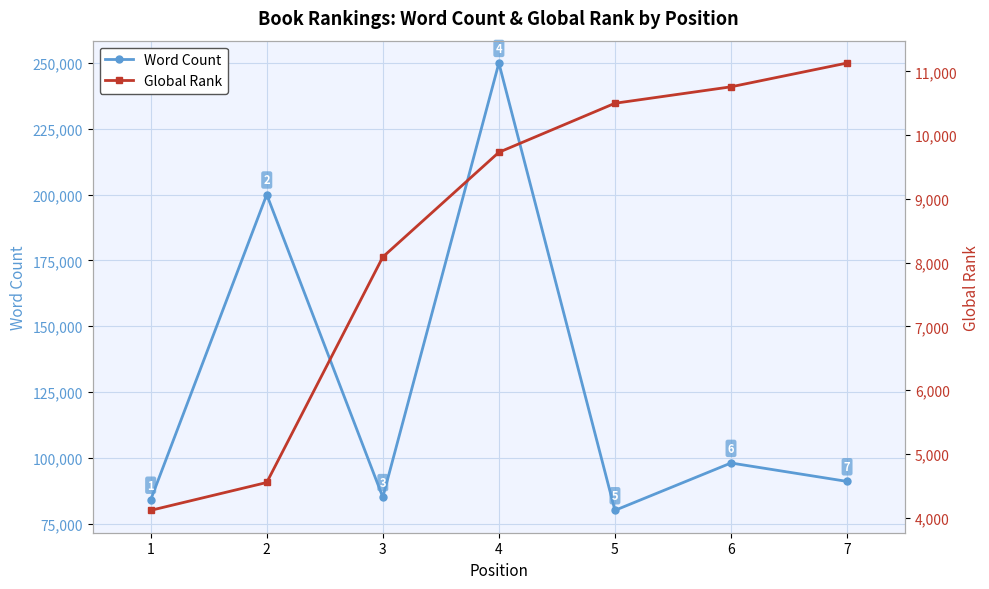

Which label corresponds to the largest value in the chart?

4